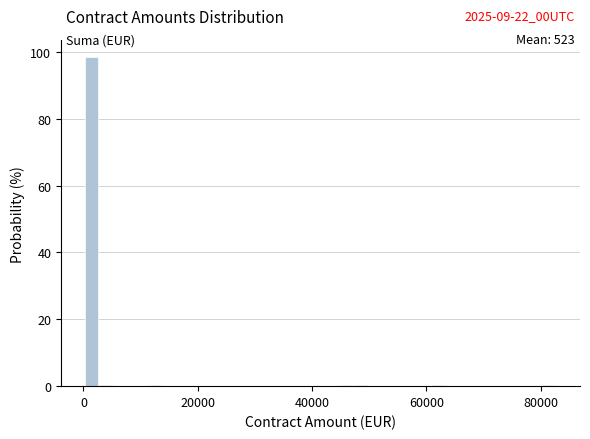

Around what value on the x-axis is the tallest bar? Give the approximate position of its centre, as read against the axis.

2000